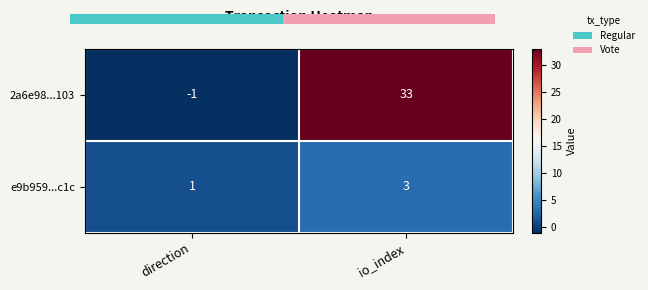

Rank the categories by 2a6e98...103 value from lowest to highest.

direction, io_index